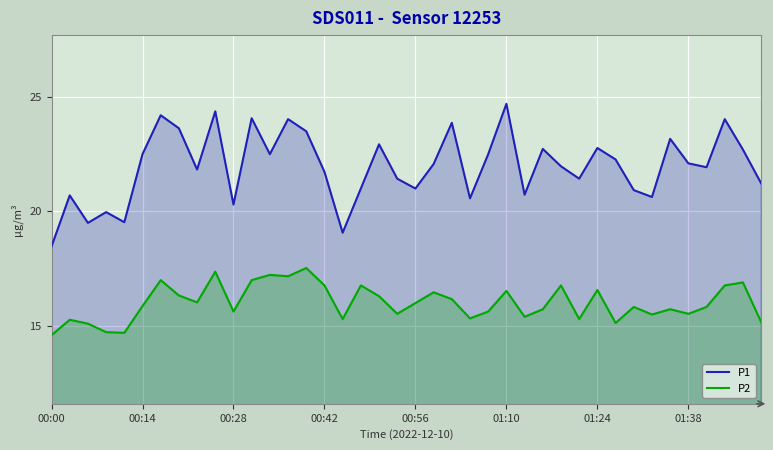

Rank the series by their maximum value, from highest to lowest.

P1, P2